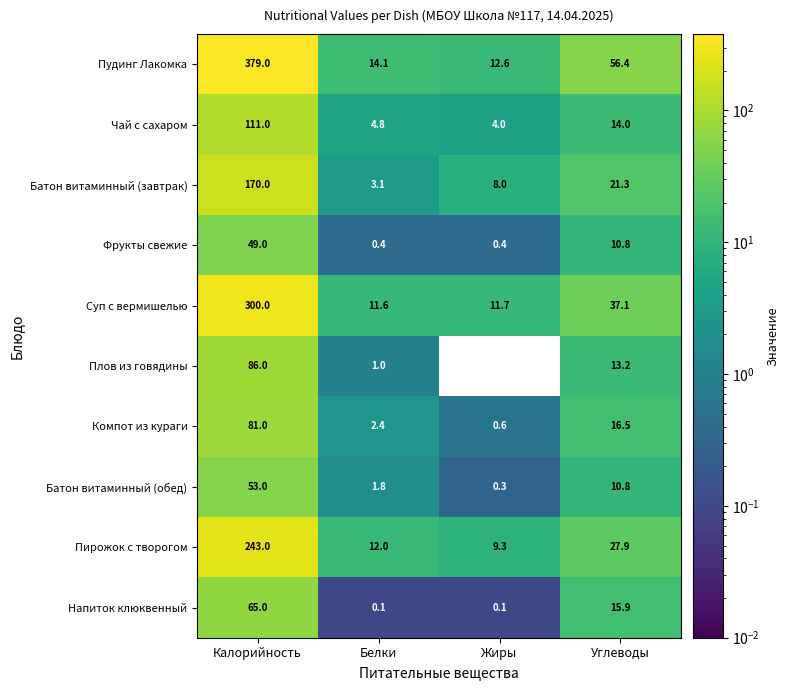

How many series are shown in this chart?

10